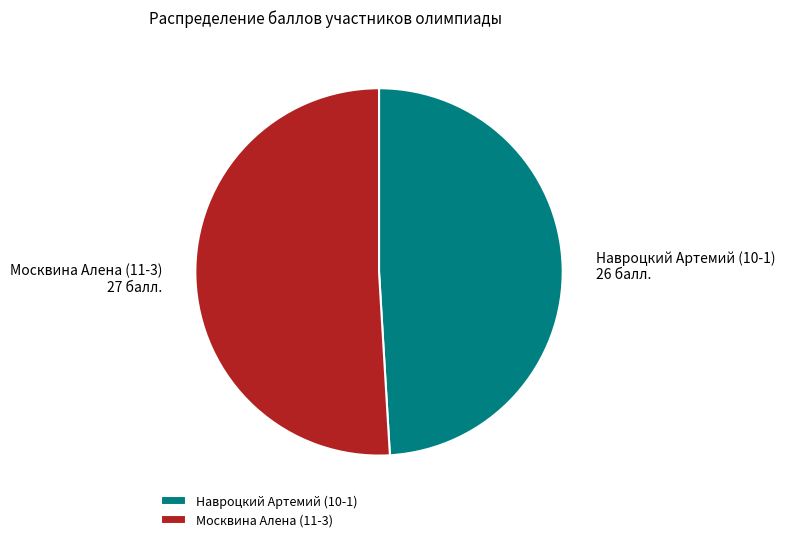

Is it true that Навроцкий Артемий (10-1) is 49% of the pie?

True